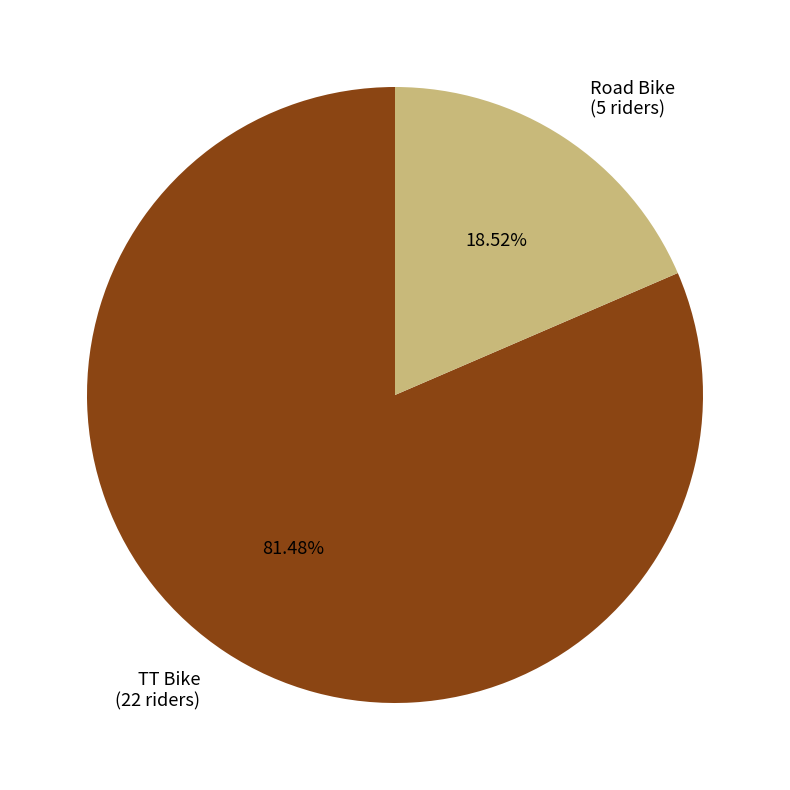

Which slice is the smallest?

Road Bike